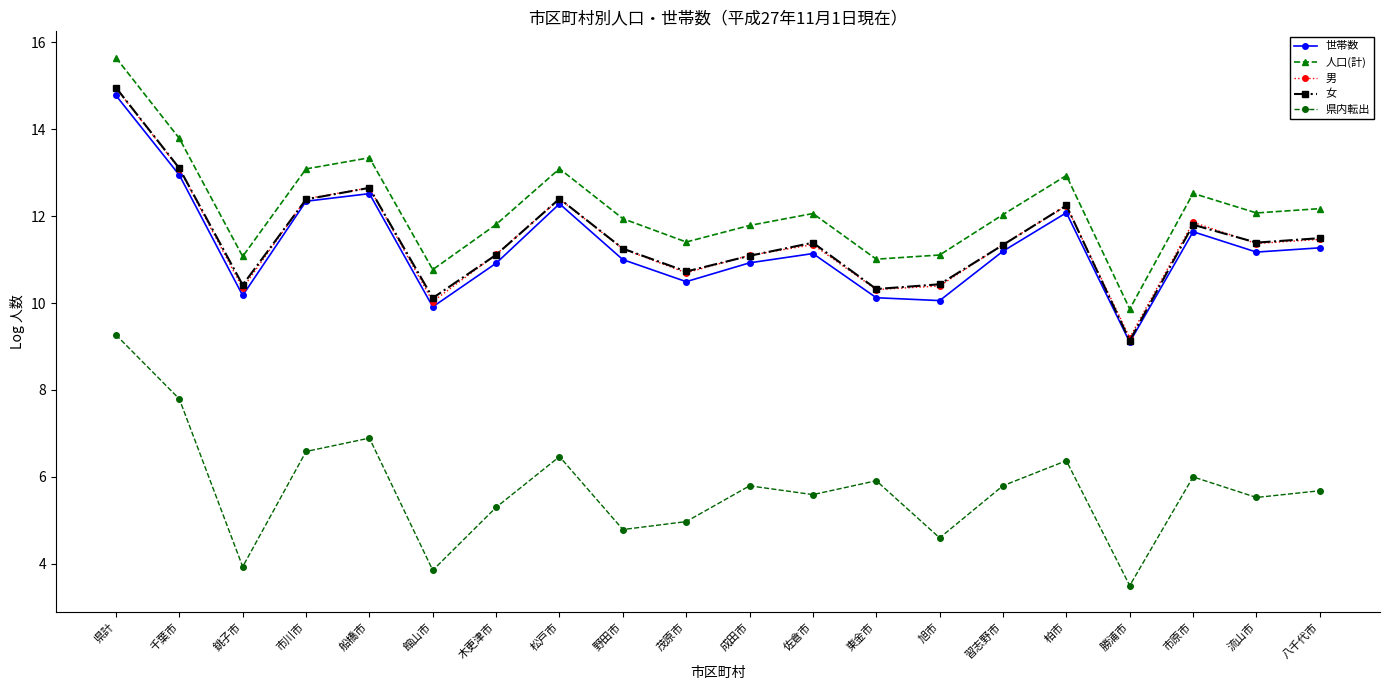

What is the approximate value of 人口(計) at 流山市?

12.1